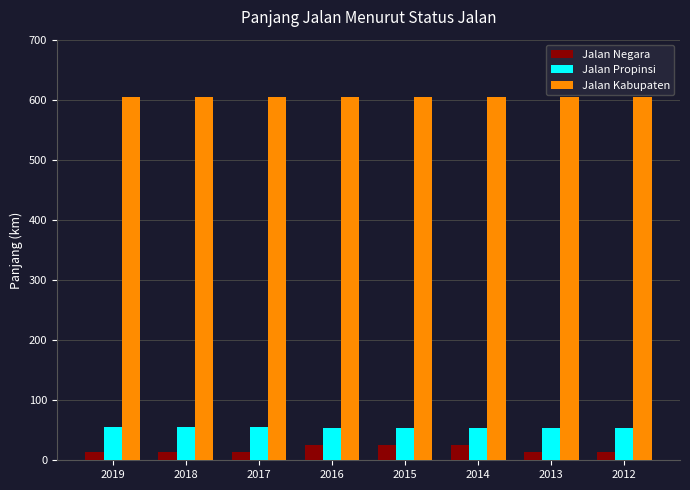

What is the greatest value displayed?

605.1